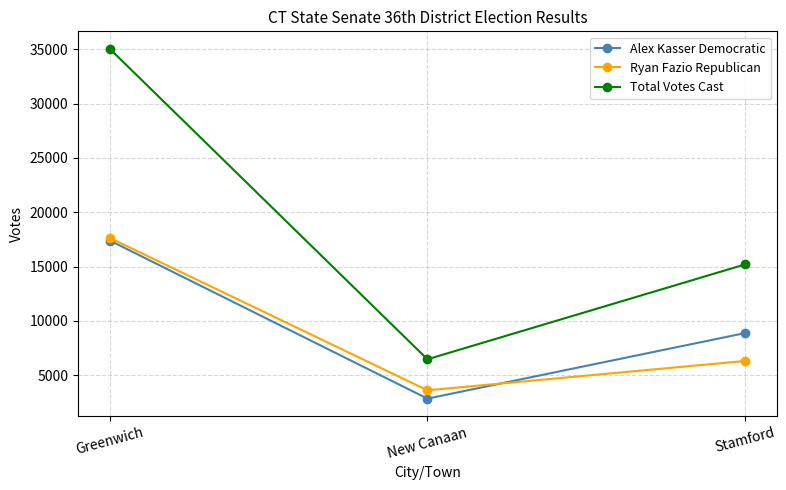

Count the number of categories in the chart.

3